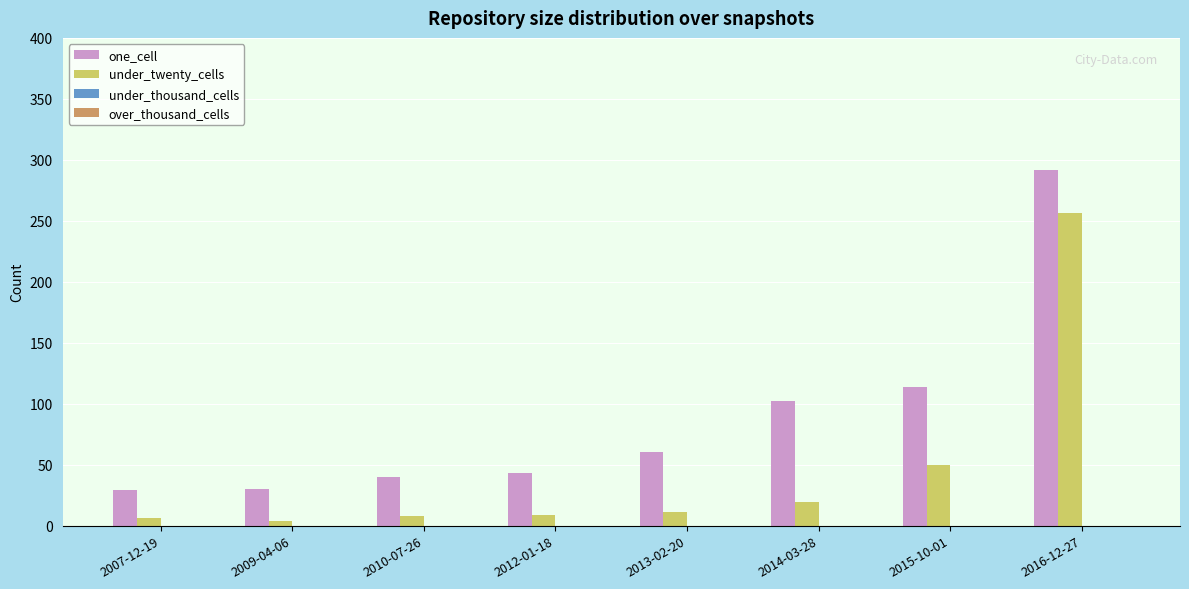

Which label corresponds to the largest value in the chart?

2016-12-27